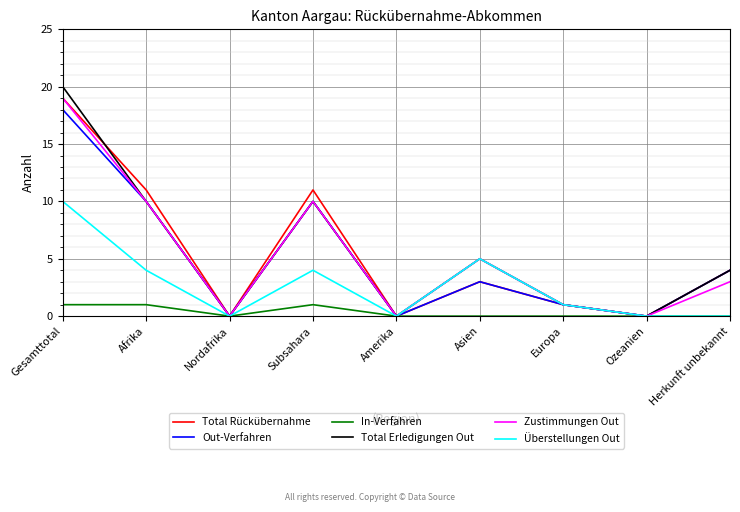

The Total Erledigungen Out series shows 10 at Afrika. True or false?

True